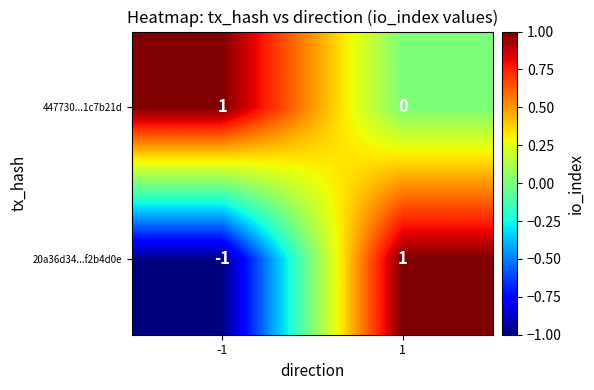

Reading right to left, list all the values displayed in this chart.

447730...1c7b21d: 0	1
20a36d34...f2b4d0e: 1	-1